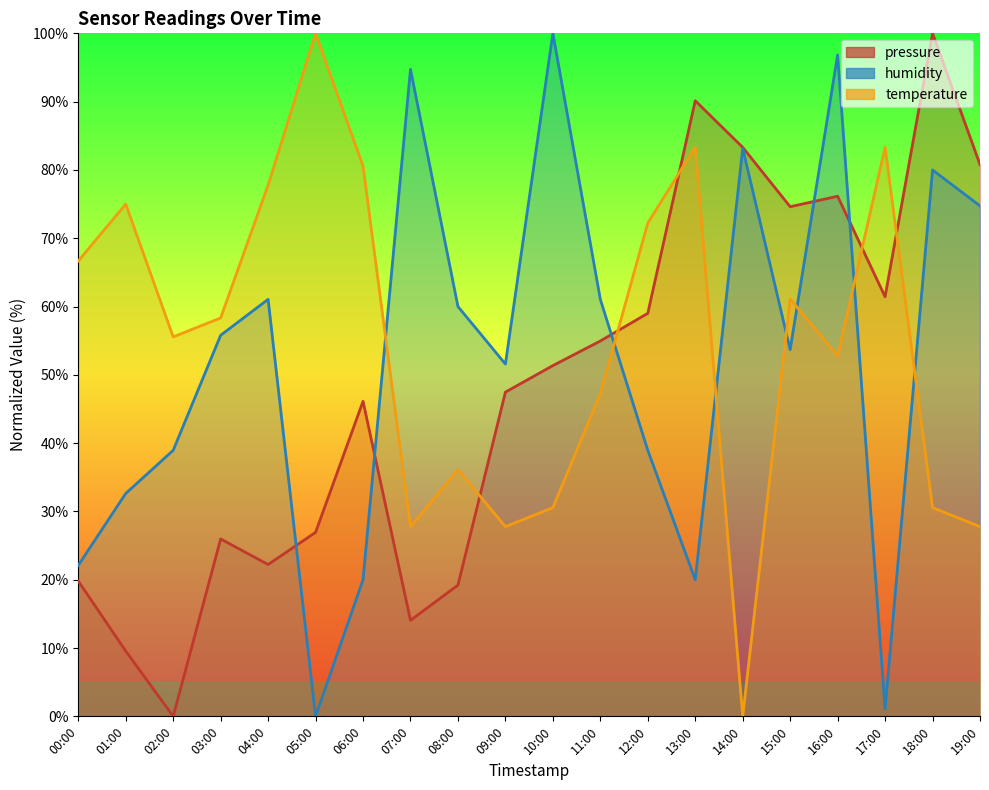

How many positive values does the pressure series have?

19